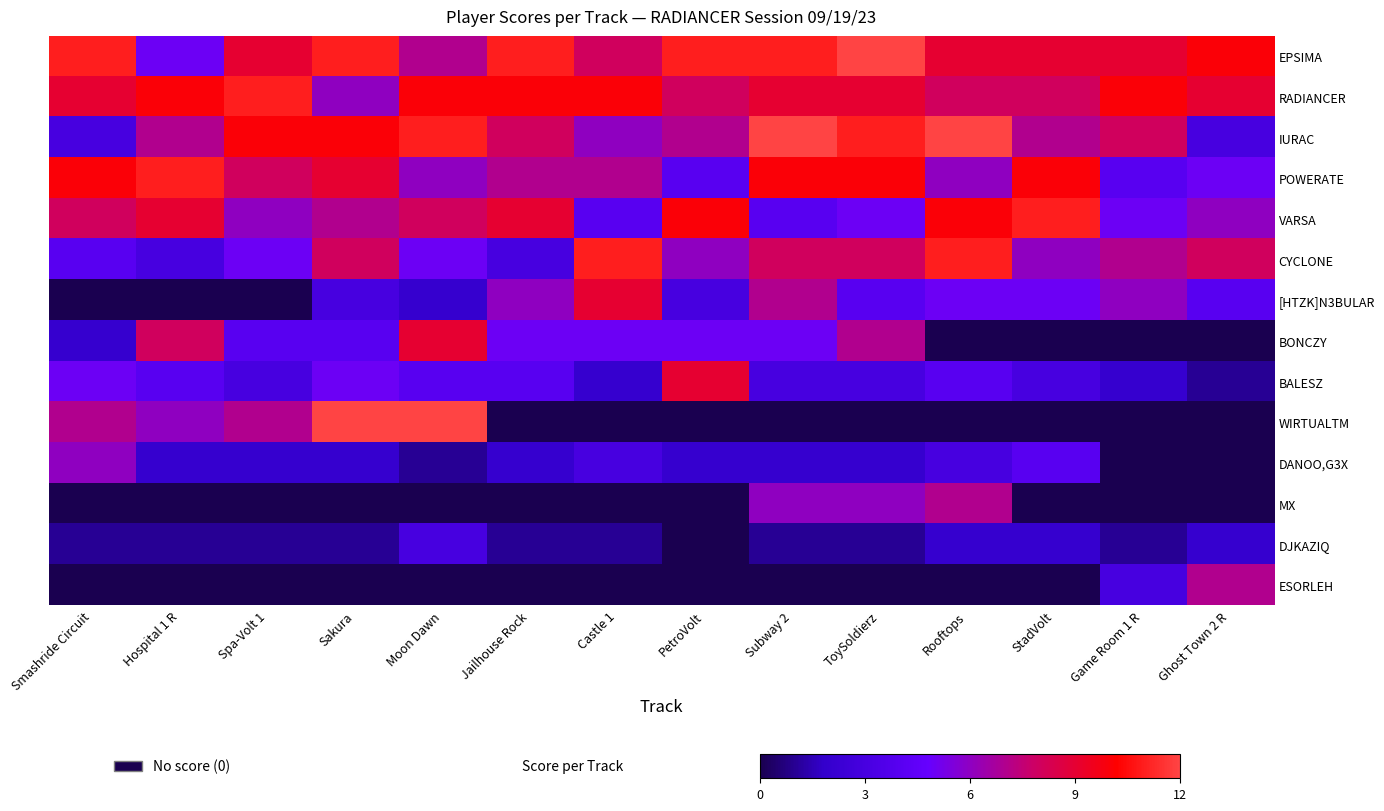

Which category has the lowest value across all series?

Smashride Circuit